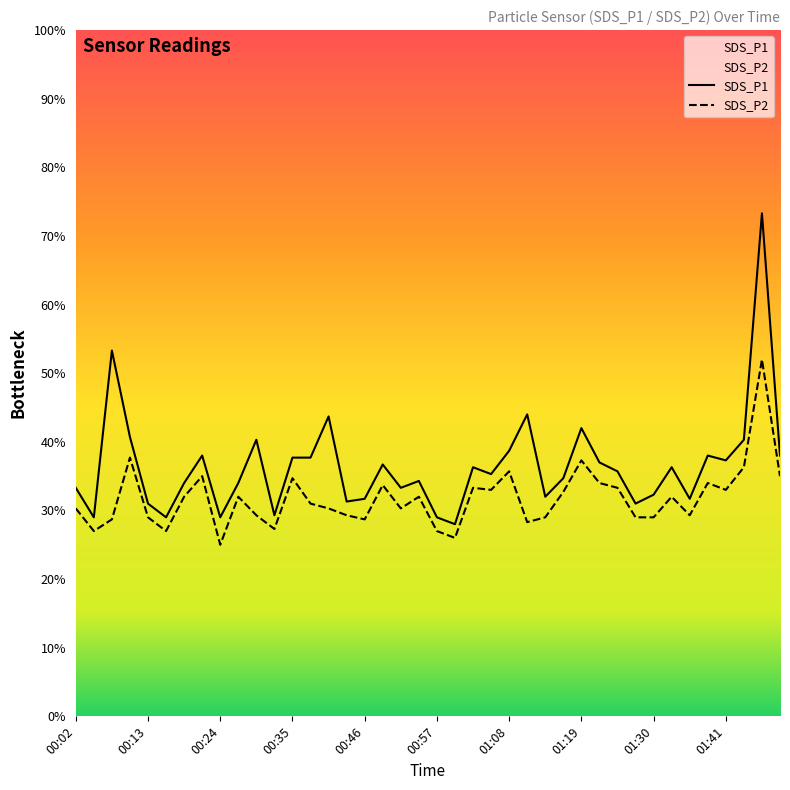

At how many categories does at least one series exceed 6?

1